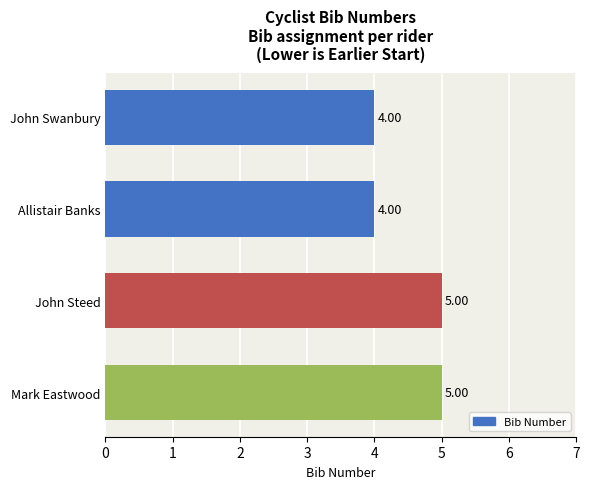

What is the label of the 1st bar from the bottom?

Mark Eastwood